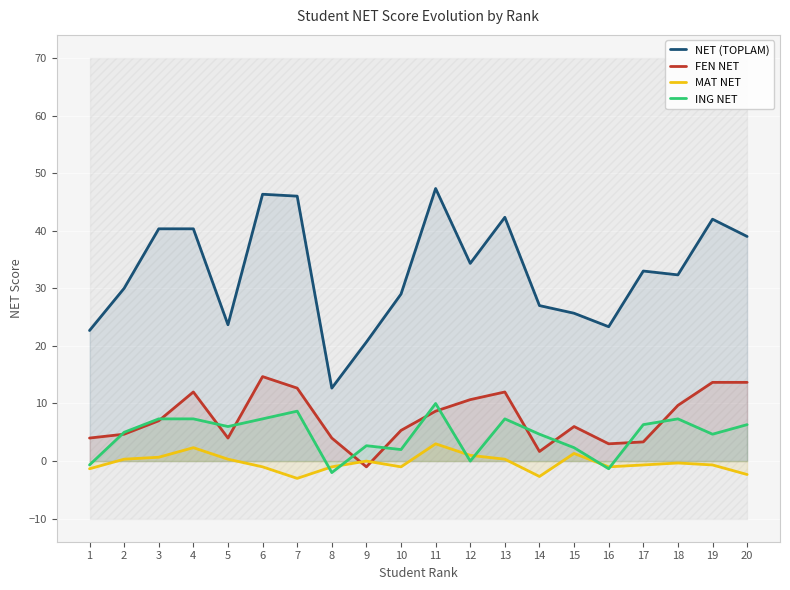

Reading left to right, transcribe all the data shown in this chart.

NET (TOPLAM): 1=22.7	2=30.0	3=40.3	4=40.3	5=23.7	6=46.3	7=46.0	8=12.7	9=20.7	10=29.0	11=47.3	12=34.3	13=42.3	14=27.0	15=25.7	16=23.3	17=33.0	18=32.3	19=42.0	20=39.0
FEN NET: 1=4.0	2=4.7	3=7.0	4=12.0	5=4.0	6=14.7	7=12.7	8=4.0	9=-1.0	10=5.3	11=8.7	12=10.7	13=12.0	14=1.7	15=6.0	16=3.0	17=3.3	18=9.7	19=13.7	20=13.7
MAT NET: 1=-1.3	2=0.3	3=0.7	4=2.3	5=0.3	6=-1.0	7=-3.0	8=-1.0	9=0.0	10=-1.0	11=3.0	12=1.0	13=0.3	14=-2.7	15=1.3	16=-1.0	17=-0.7	18=-0.3	19=-0.7	20=-2.3
ING NET: 1=-0.7	2=5.0	3=7.3	4=7.3	5=6.0	6=7.3	7=8.7	8=-2.0	9=2.7	10=2.0	11=10.0	12=0.0	13=7.3	14=4.7	15=2.3	16=-1.3	17=6.3	18=7.3	19=4.7	20=6.3